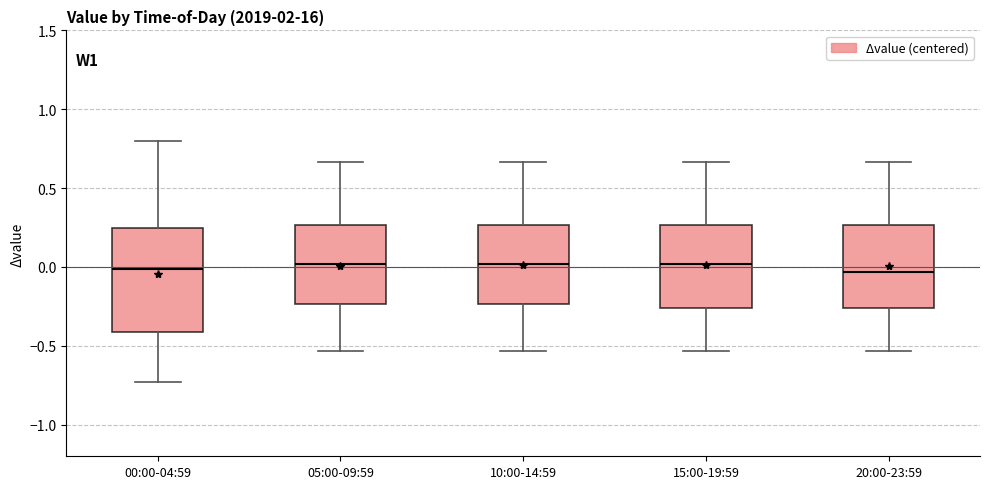

Reading left to right, read every box against the y-axis: the position of its median line, the range the box covers, and the ends of its whiskers. The values are not printed on the chart, so give them approximately, as read against the axis.

00:00-04:59: median 0.00, box -0.40 to 0.25, whiskers -0.75 to 0.80
05:00-09:59: median 0.00, box -0.25 to 0.25, whiskers -0.55 to 0.65
10:00-14:59: median 0.00, box -0.25 to 0.25, whiskers -0.55 to 0.65
15:00-19:59: median 0.00, box -0.25 to 0.25, whiskers -0.55 to 0.65
20:00-23:59: median -0.05, box -0.25 to 0.25, whiskers -0.55 to 0.65